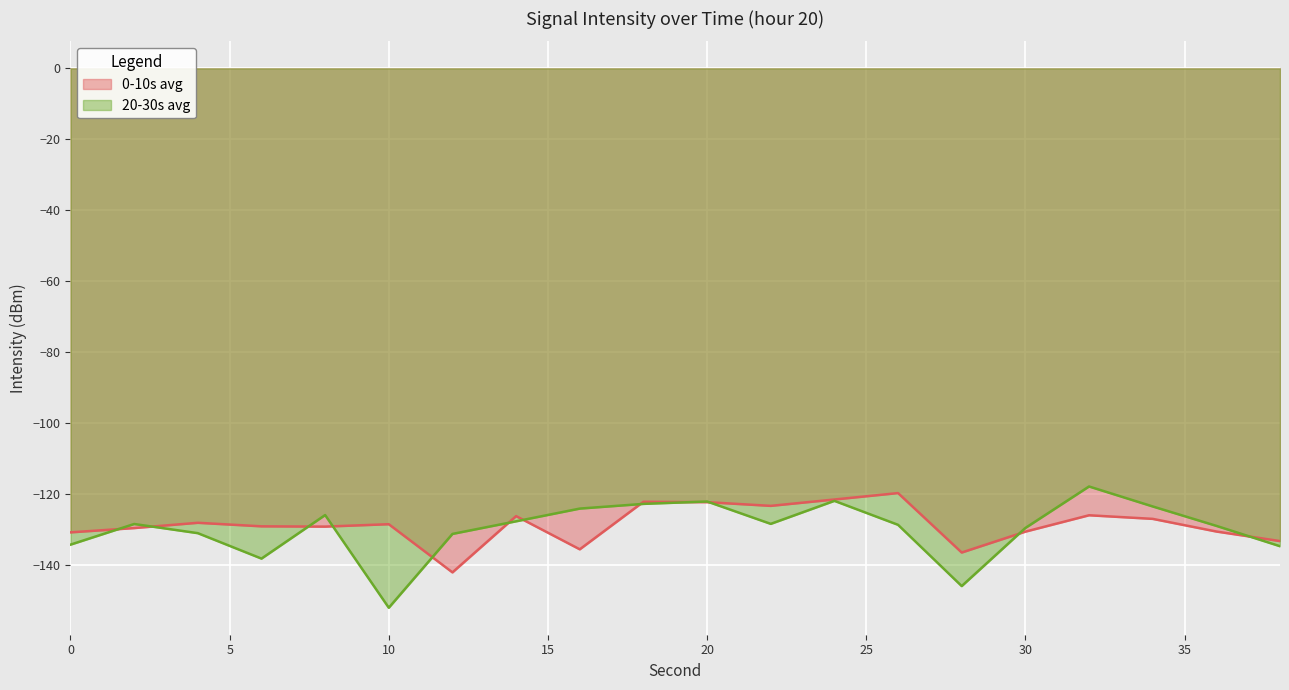

True or false: 0-10s avg and 20-30s avg intersect in this chart.

True